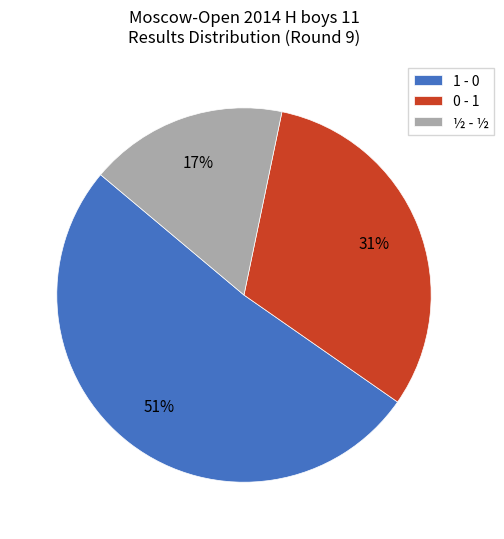

To the nearest percent, what is the difference between the largest and smallest slice percentages?

34%